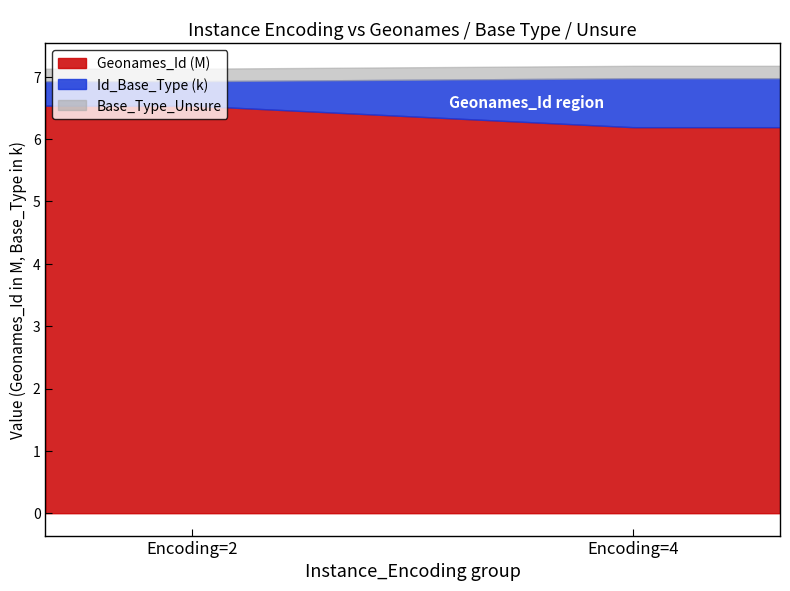

What is the highest value of the Geonames_Id (M) series?

6.5